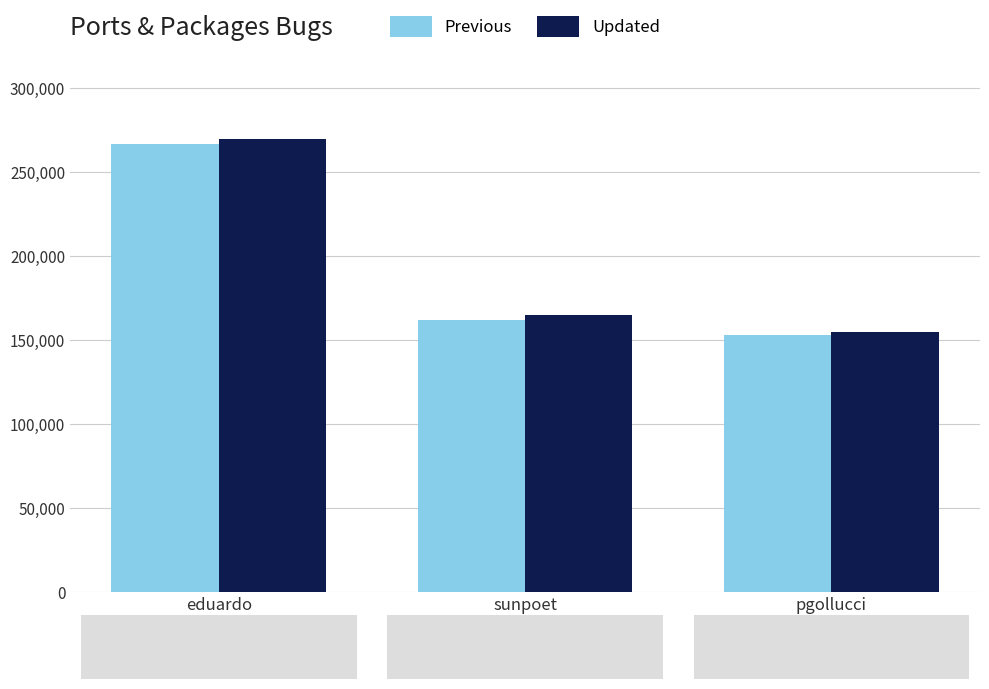

What position from the left is pgollucci?

3